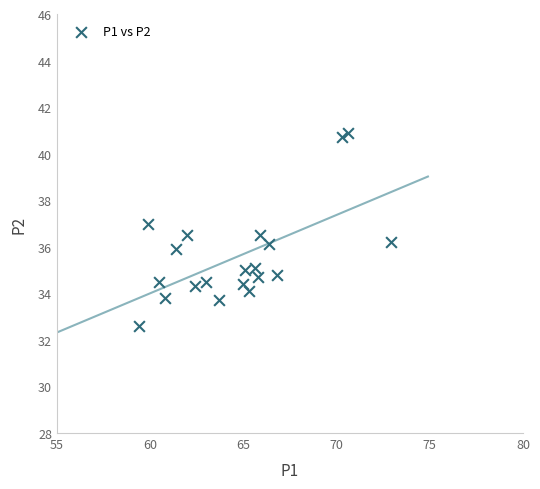

What is the range of X values (max minus min)?

13.5